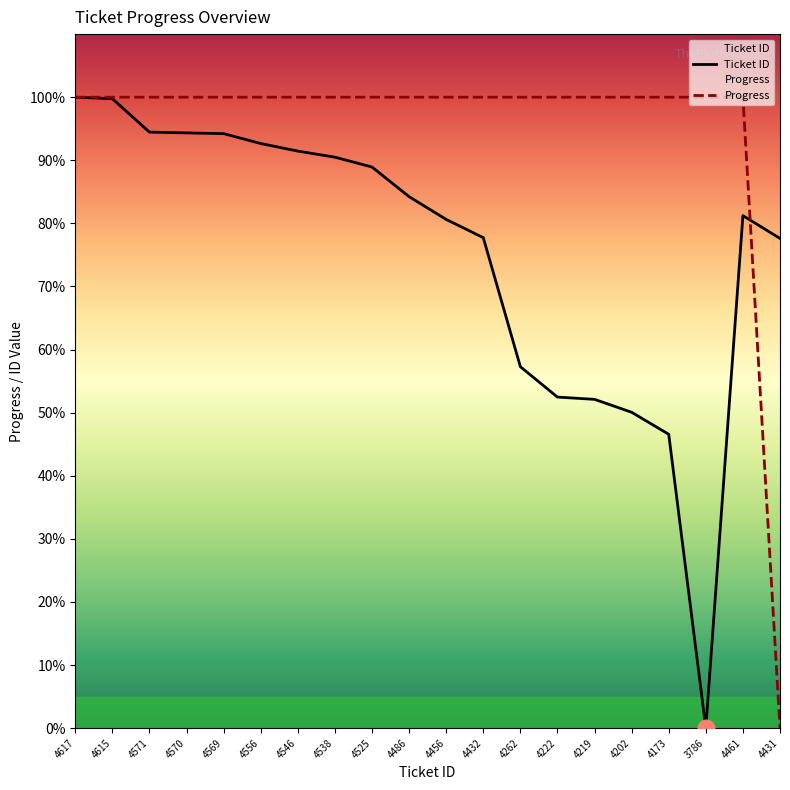

What position from the left is 4219?

15